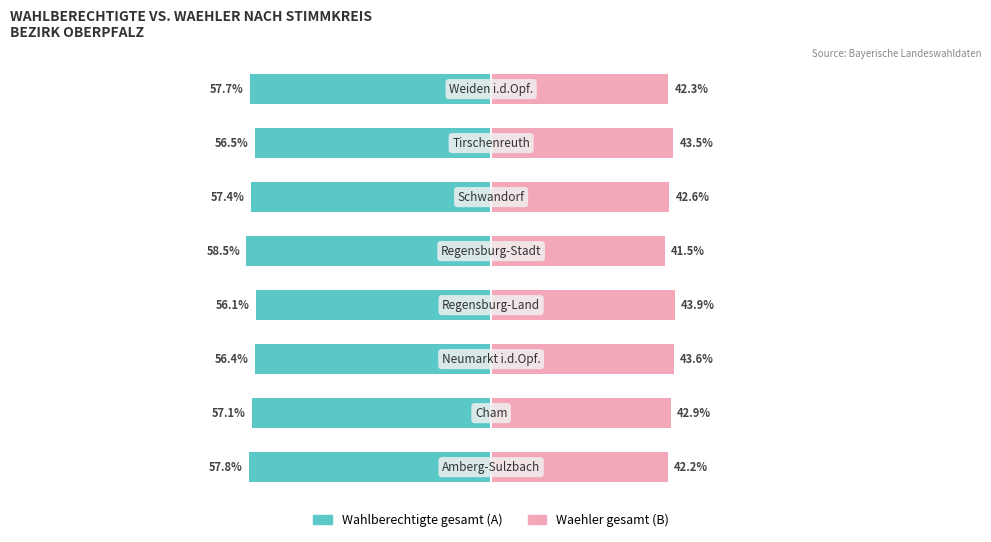

What are all the series names shown in the legend?

Wahlberechtigte gesamt (A), Waehler gesamt (B)